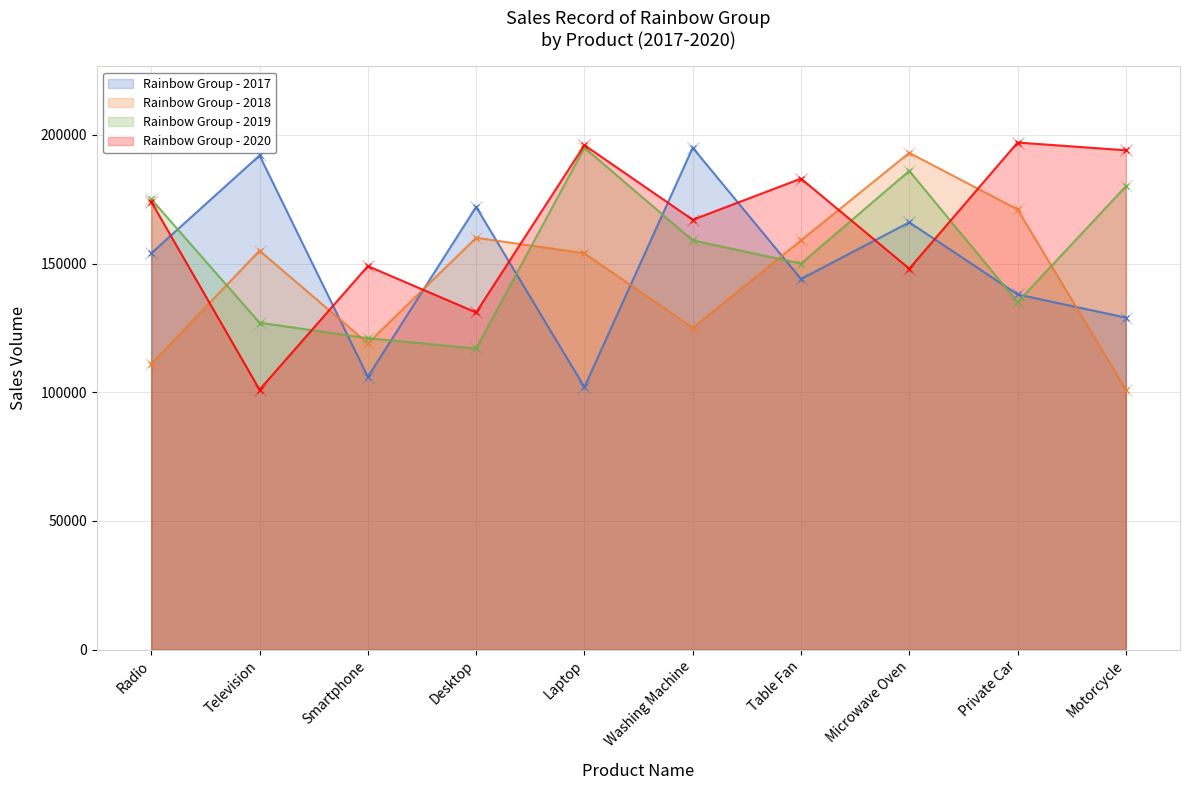

True or false: 2020 has more than 2 points higher than both neighbors.

True